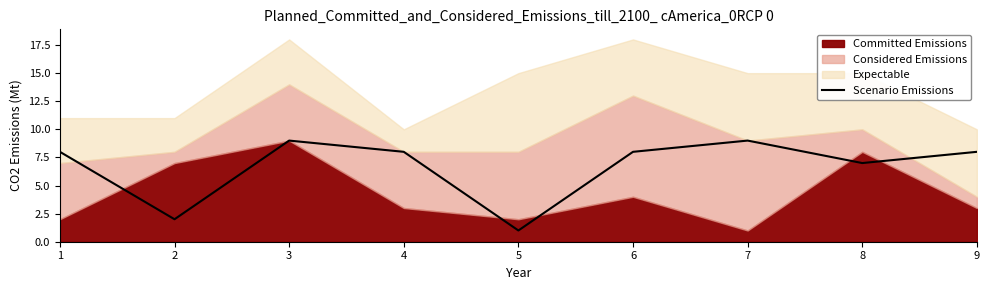

Where does the data first go above 8?

3